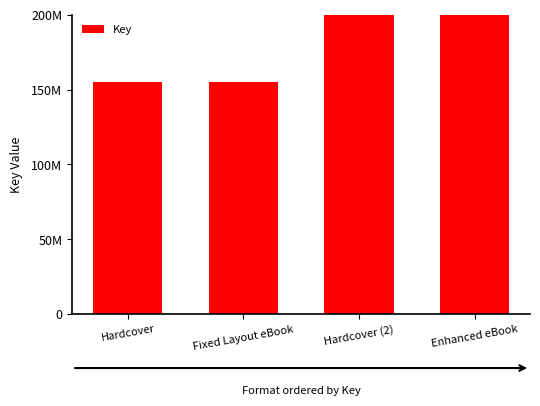

The value at Hardcover (2) is 405609814. True or false?

True